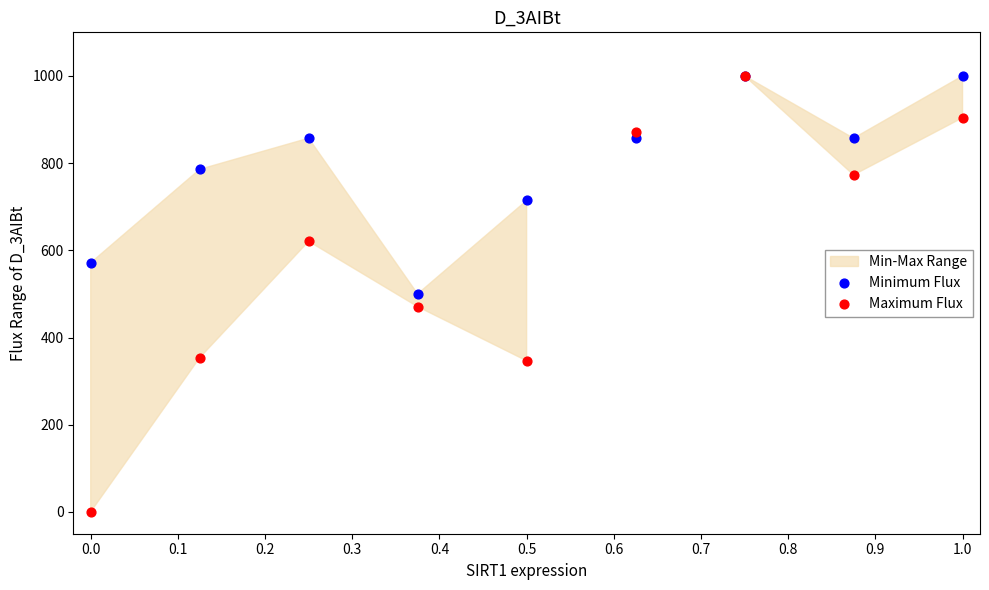

In the Minimum Flux series, what Y value is closest to 750?

714.3